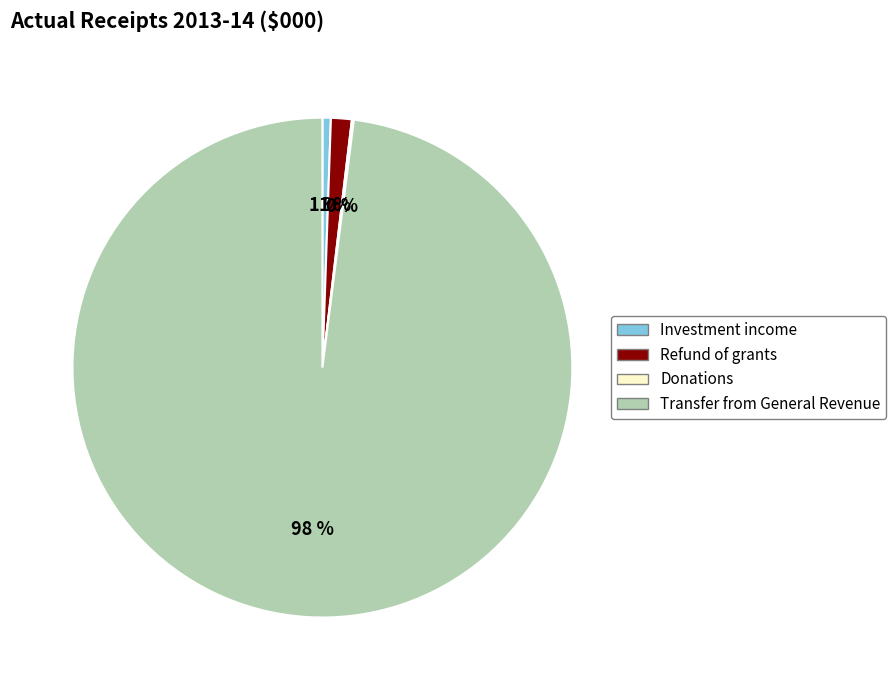

To the nearest percent, what portion does Investment income represent?

1%